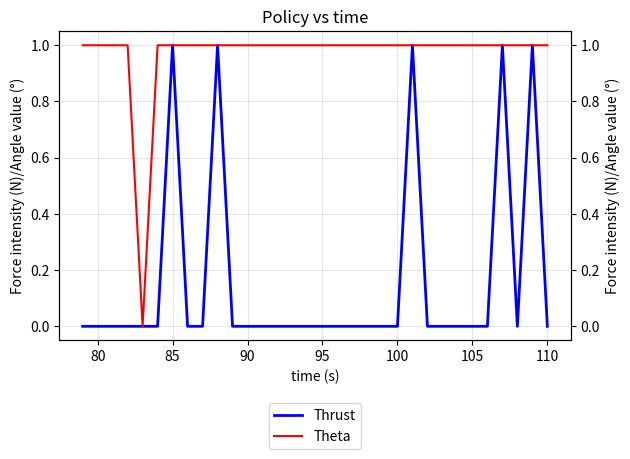

True or false: Thrust and Theta cross at least once.

False